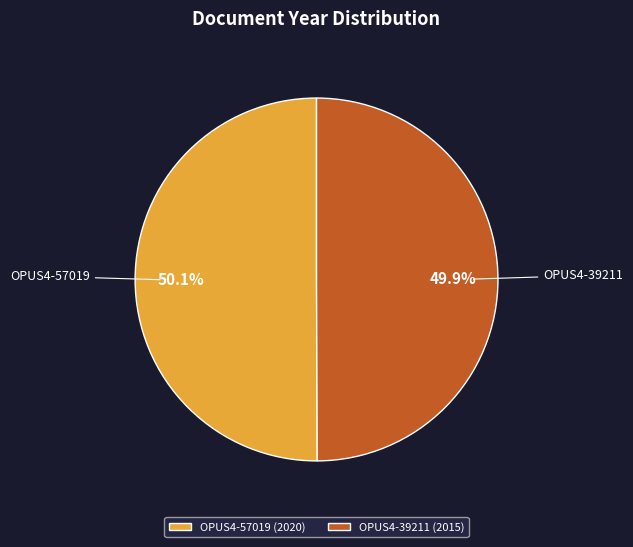

Is there any slice that represents more than half of the pie?

Yes